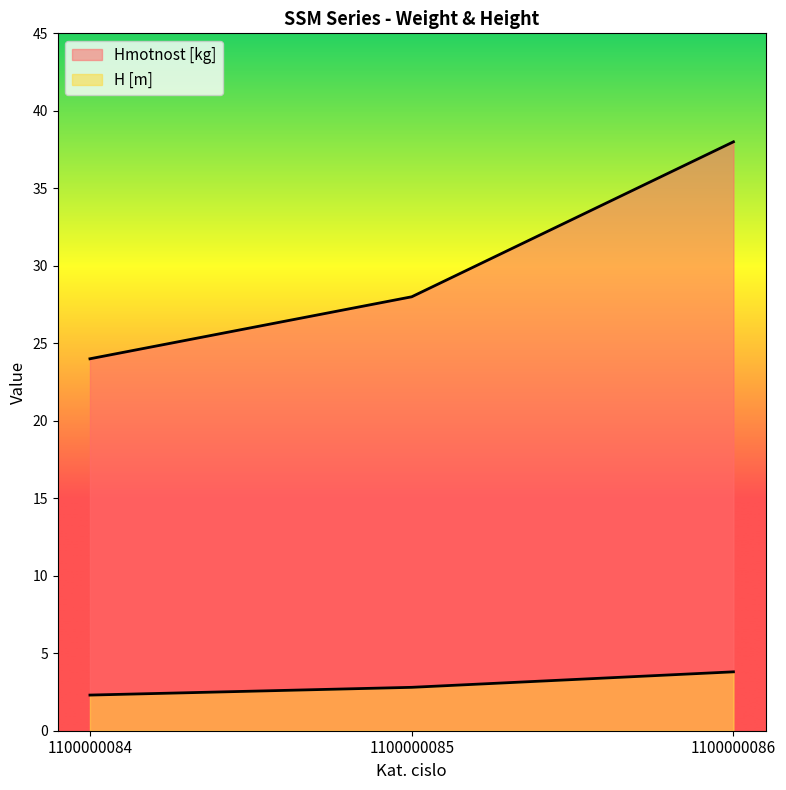

Which series has the largest range (max minus min)?

Hmotnost [kg]